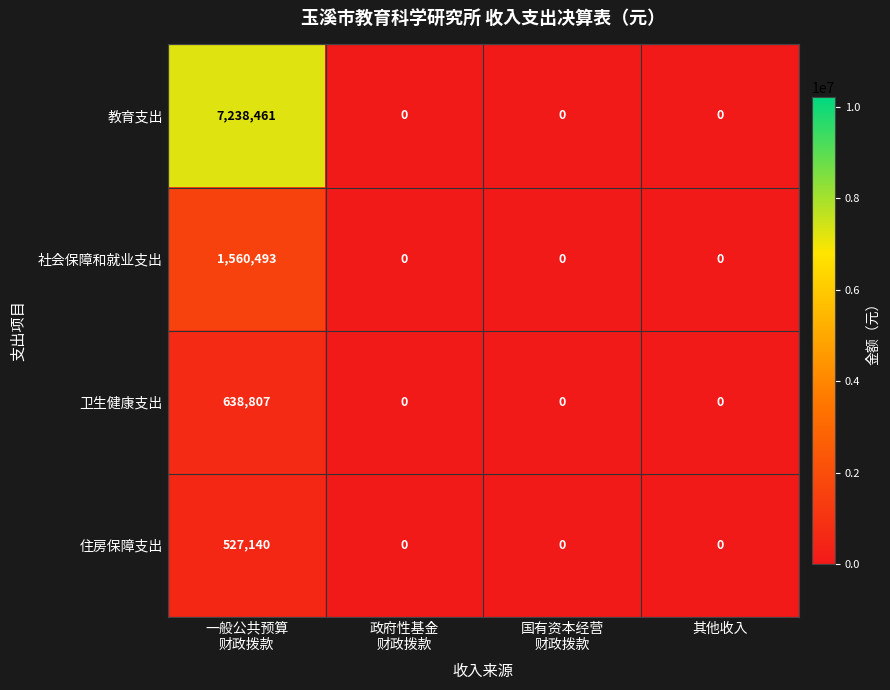

What is the highest value of the 卫生健康支出 series?

638807